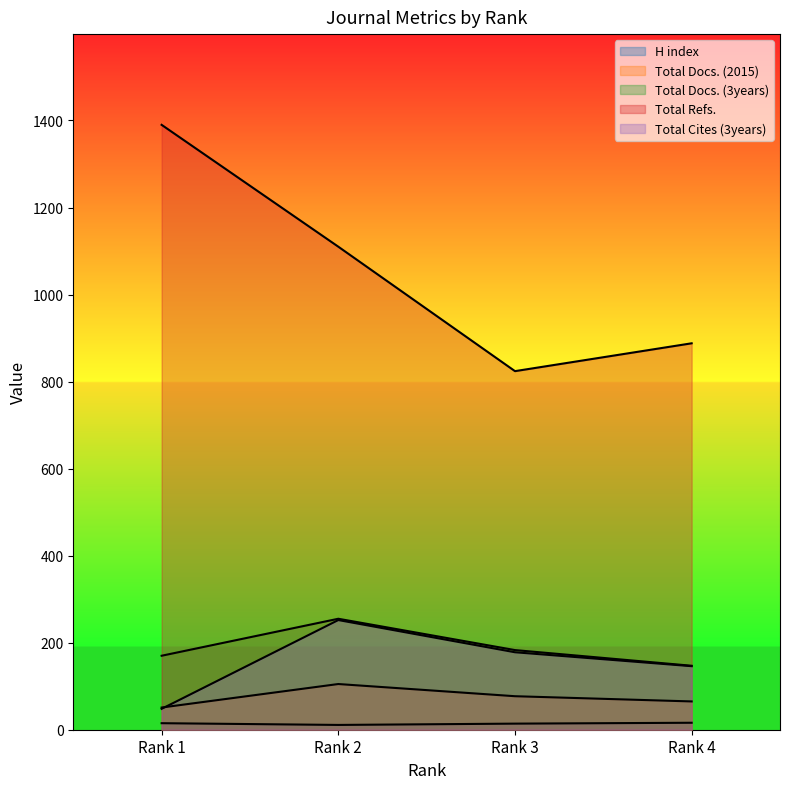

What is the difference between the second highest and second lowest values in the H index series?

1